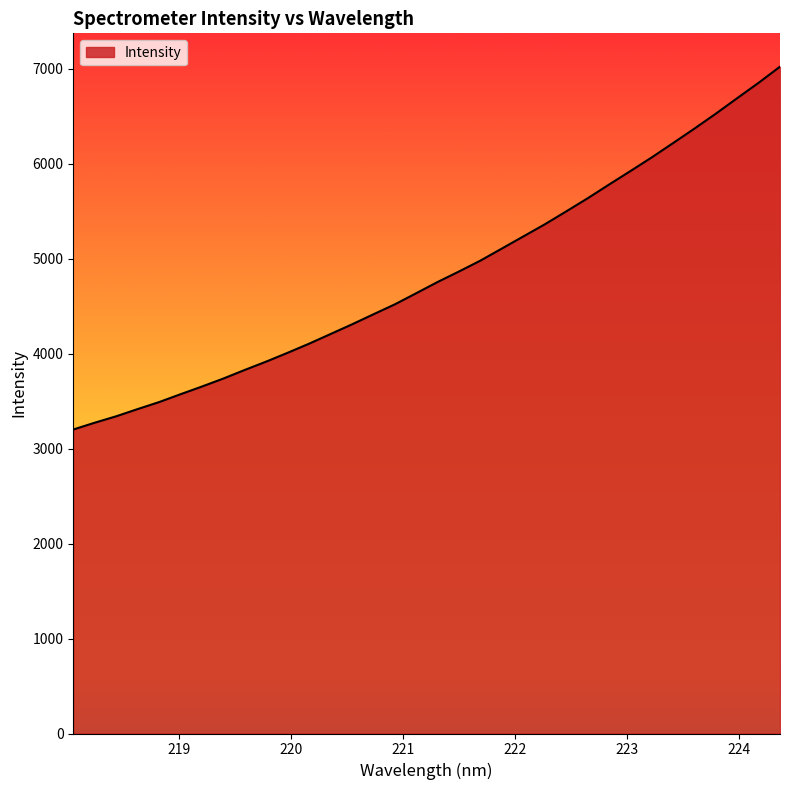

What is the difference between the maximum and minimum values?

3820.3